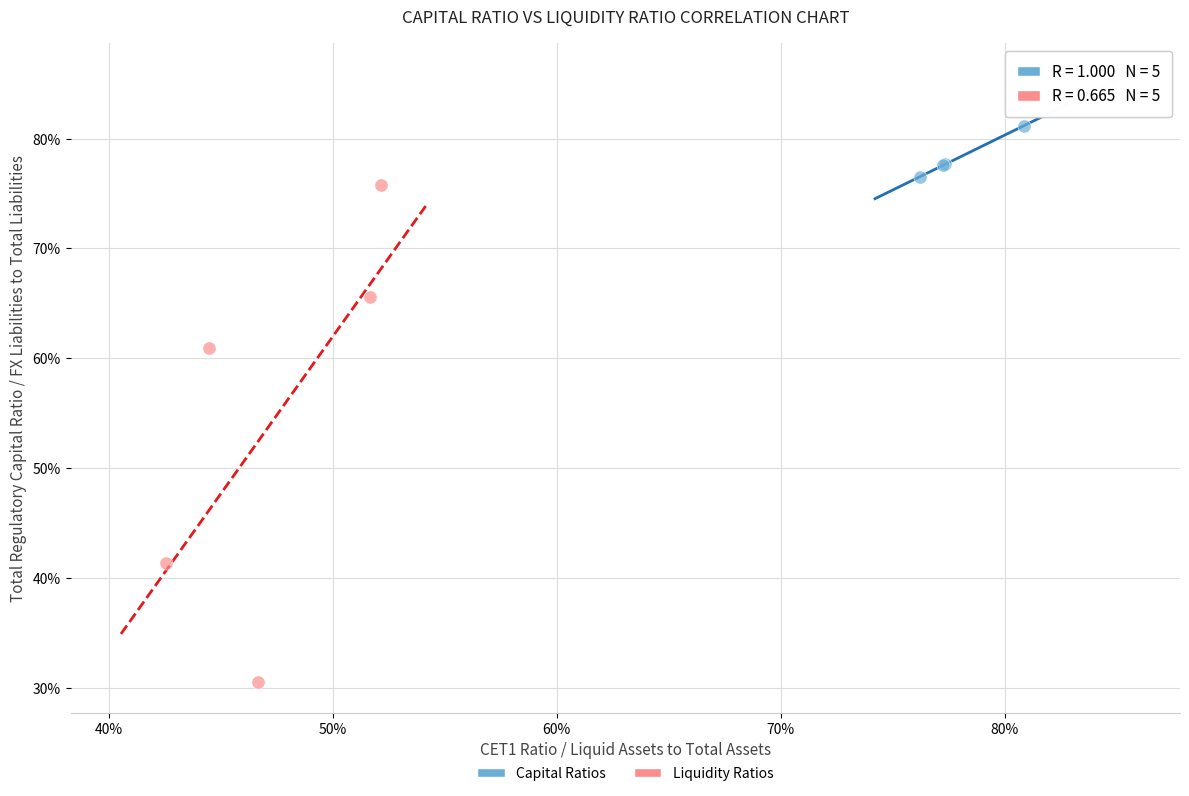

Which series contains the lowest Y value?

Liquidity Ratios